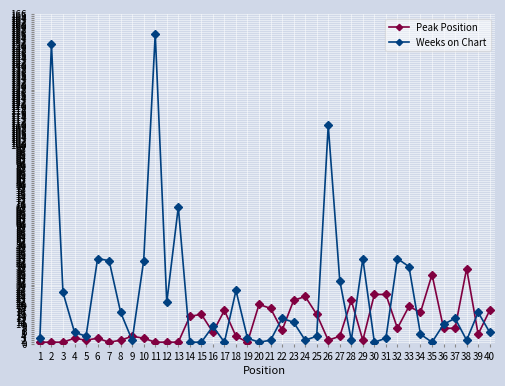

What is the sum of the Weeks on Chart values at 10 and 29?

85